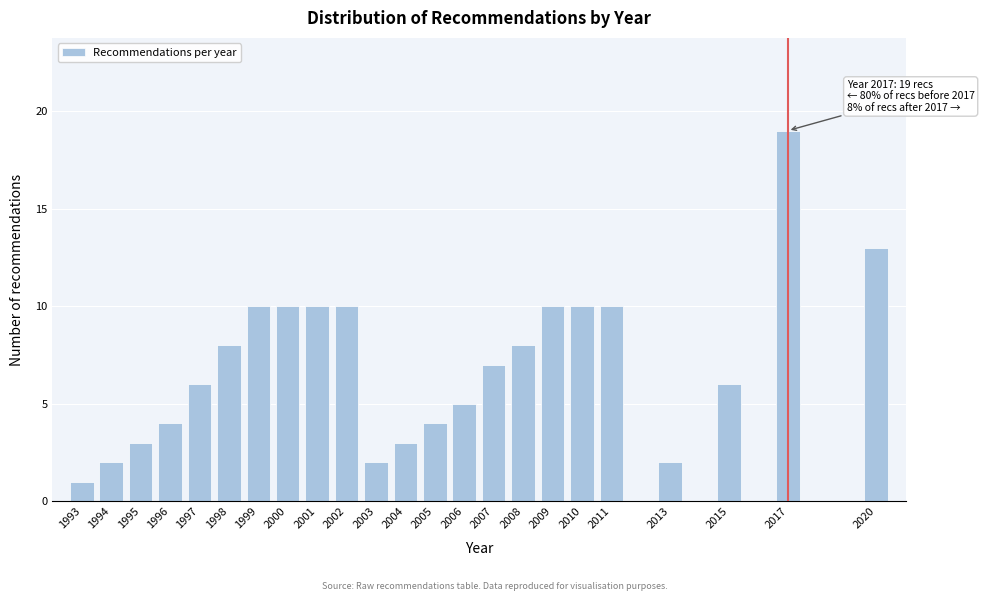

Reading left to right, what are all the values shown in this chart?

1	2	3	4	6	8	10	10	10	10	2	3	4	5	7	8	10	10	10	2	6	19	13